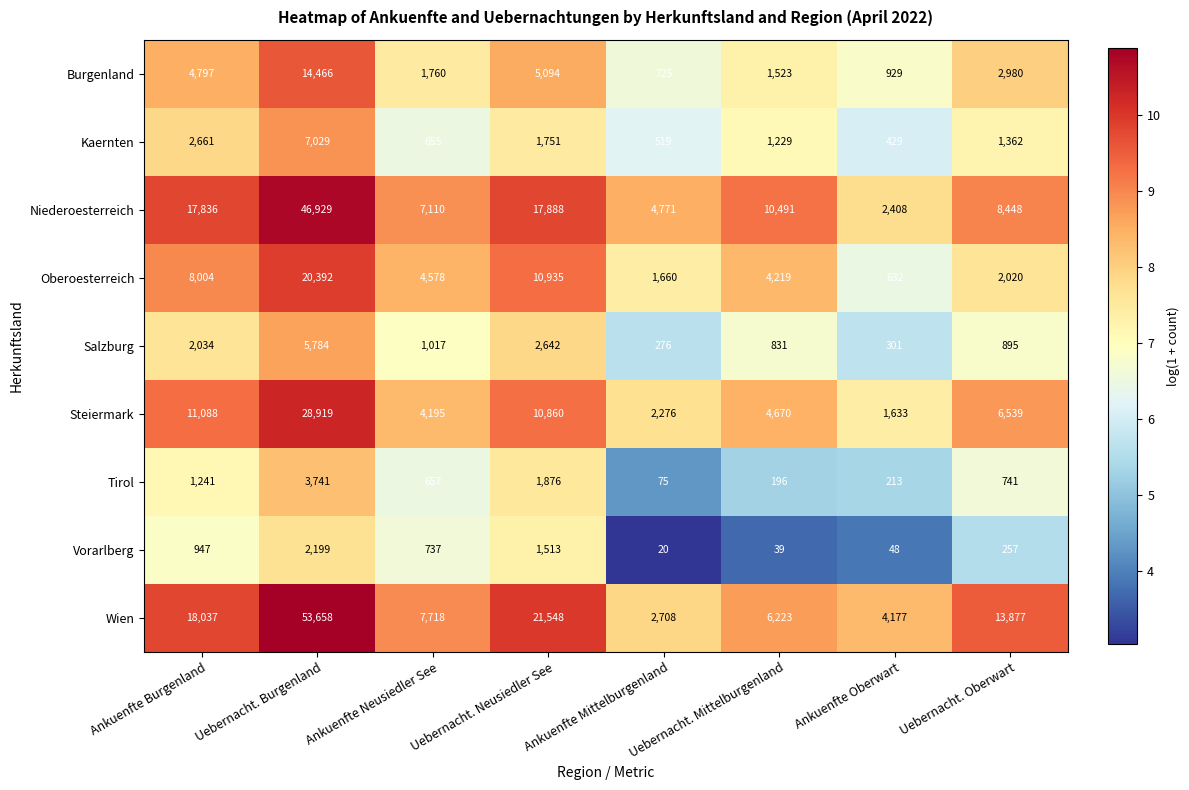

The value of Burgenland at Uebernacht. Oberwart is 5304. True or false?

False